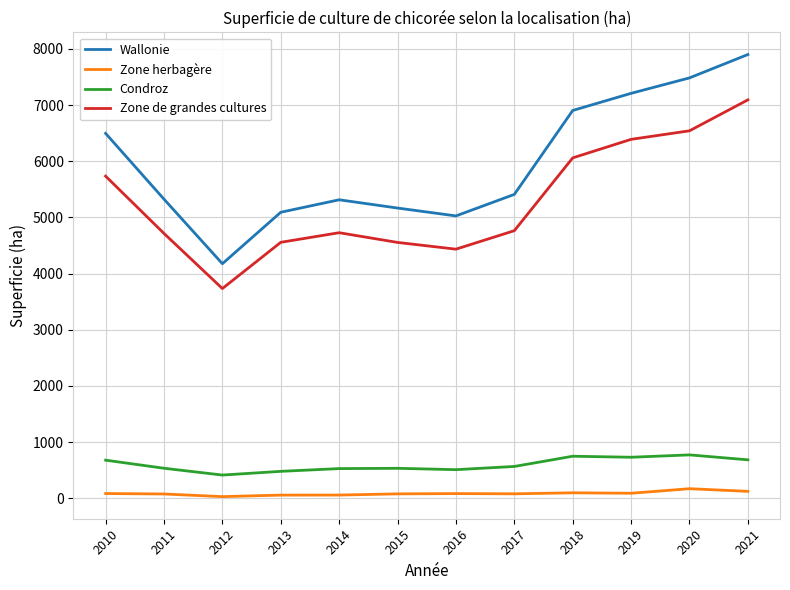

At which category is the sum across all series the highest?

2021